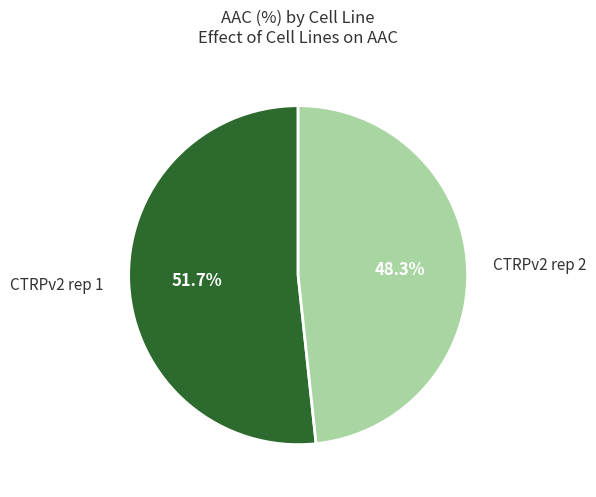

Is it true that CTRPv2 rep 2 is 54% of the pie?

False